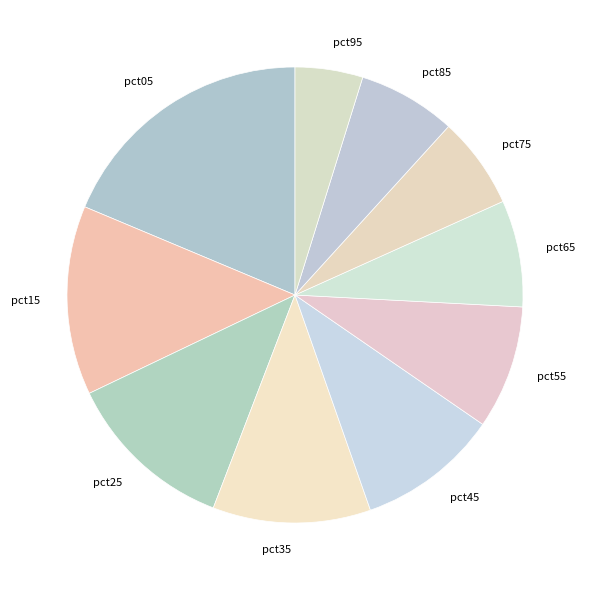

The pct85 slice represents 14% of the pie. True or false?

False